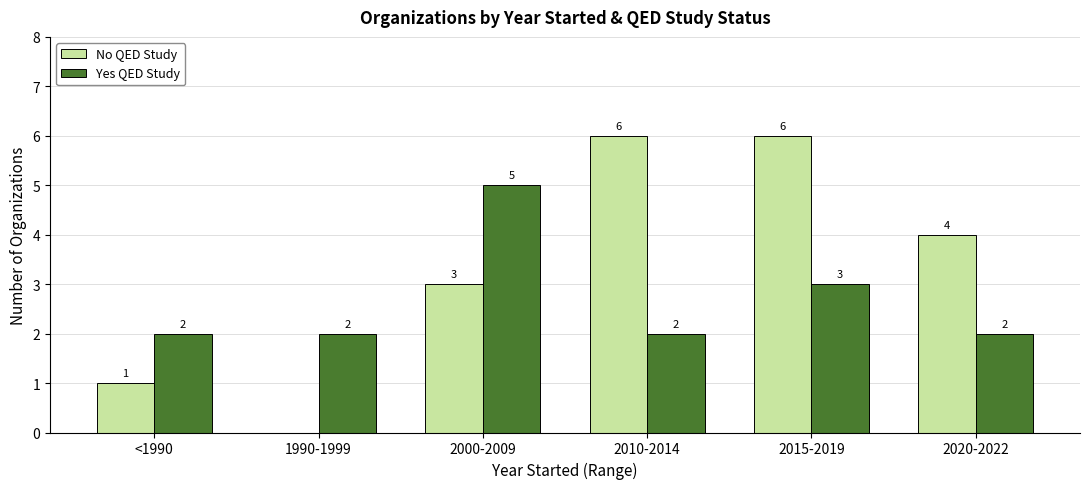

What is the sum of the No QED Study values at 2015-2019 and <1990?

7